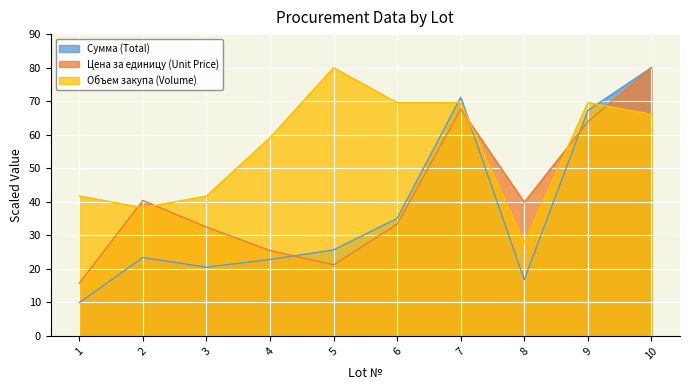

What is the highest value of the Объем закупа (Volume) series?

80.0